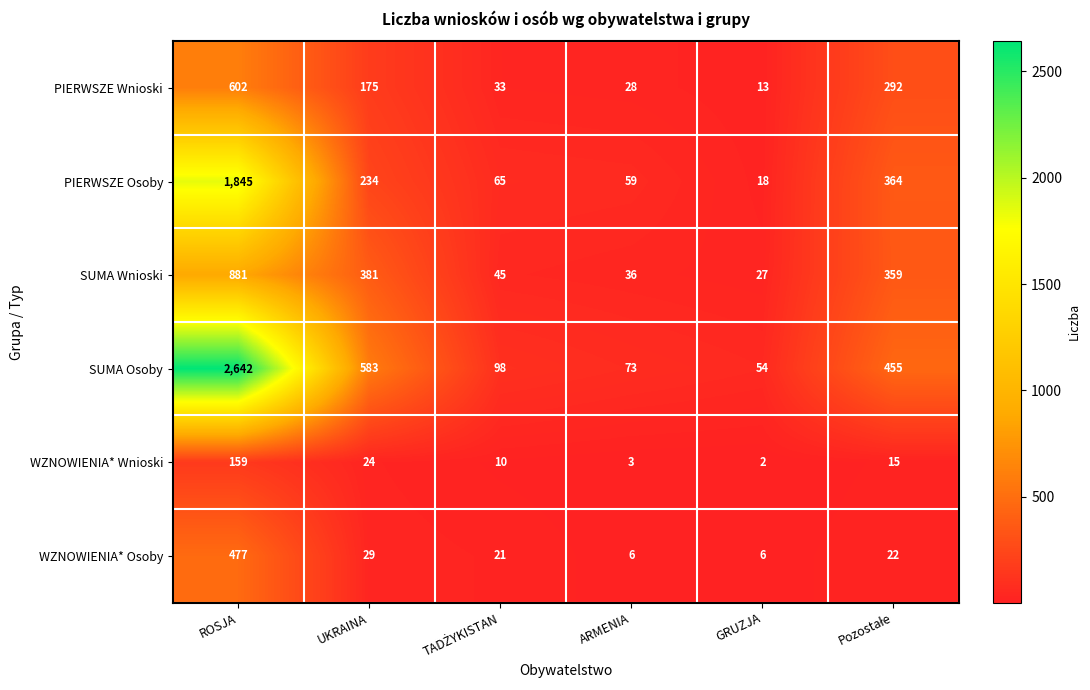

Between ARMENIA and GRUZJA, which series saw the biggest shift?

PIERWSZE Osoby